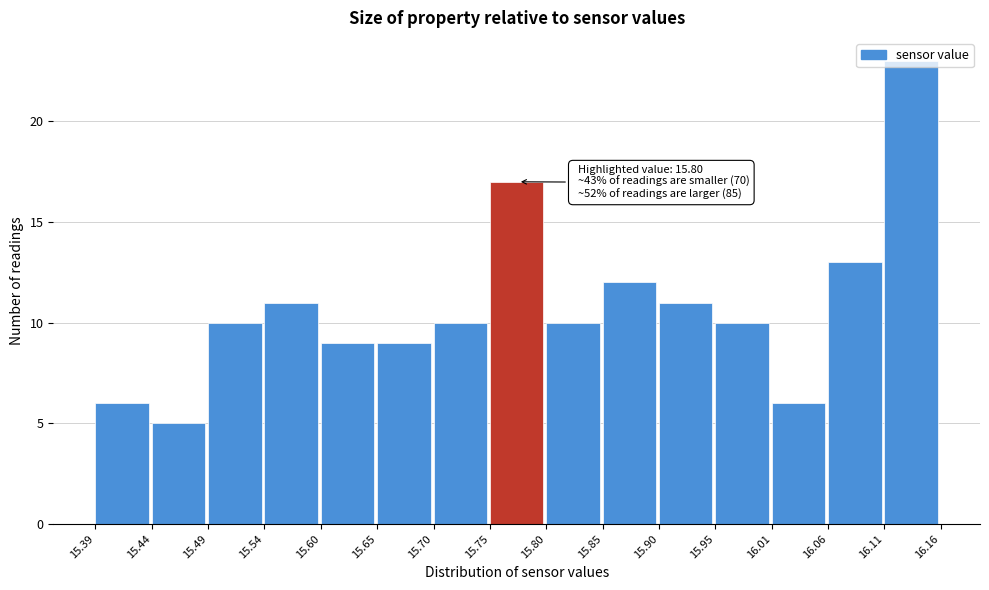

Over which range of the x-axis is the bar tallest?

16.11 to 16.16